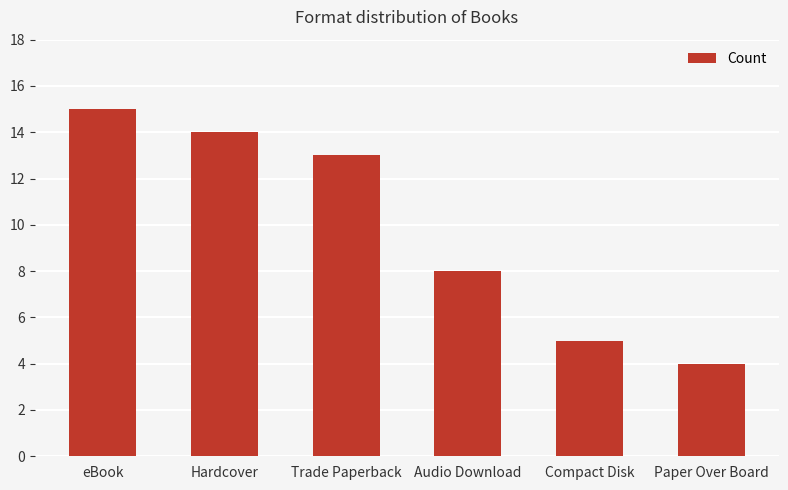

What position from the right is Paper Over Board?

1